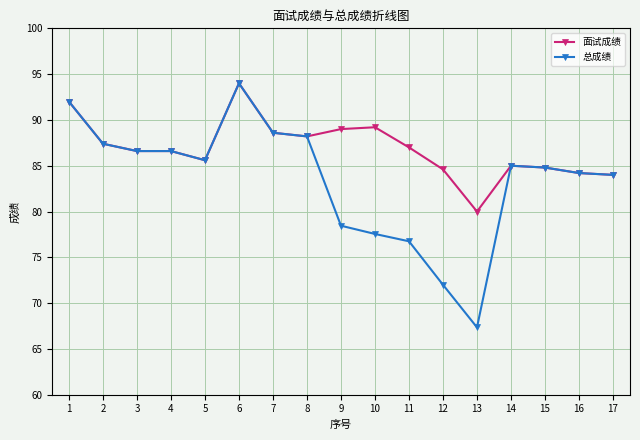

What is the difference between the 面试成绩 values at 15 and 8?

3.4